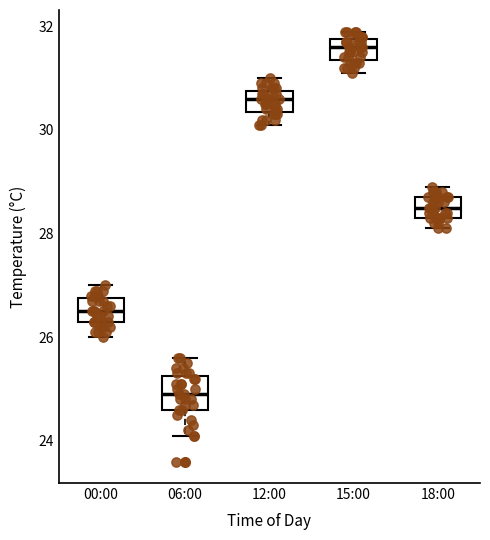

Where is the upper edge of the box for 18:00 on the y-axis? The values are not printed on the chart, so give them approximately, as read against the axis.

28.8